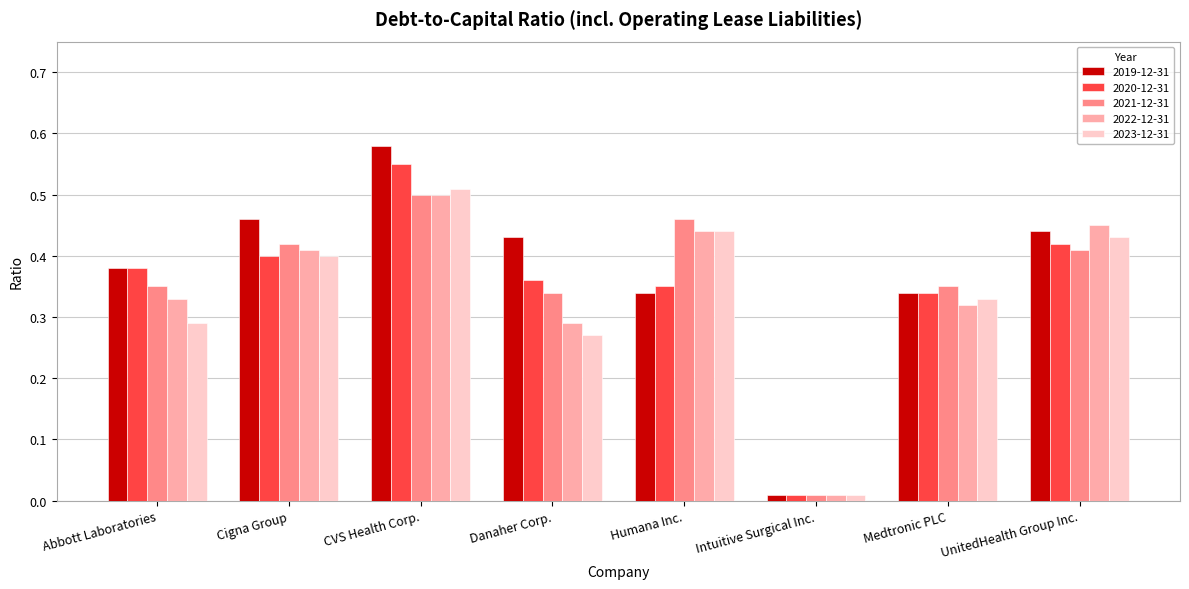

What is the difference between the 2023-12-31 values at Danaher Corp. and CVS Health Corp.?

0.2